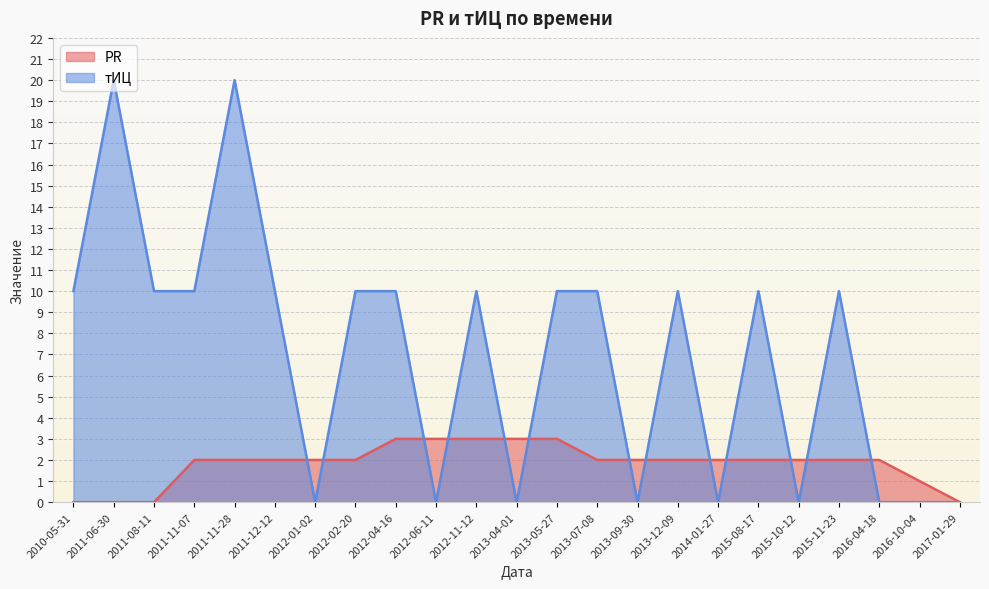

True or false: тИЦ and PR intersect in this chart.

True